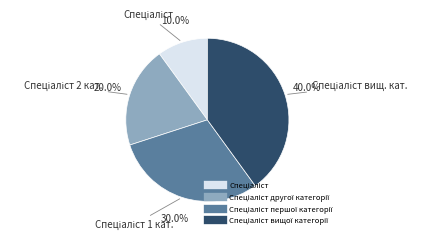

How many segments does this pie chart have?

4